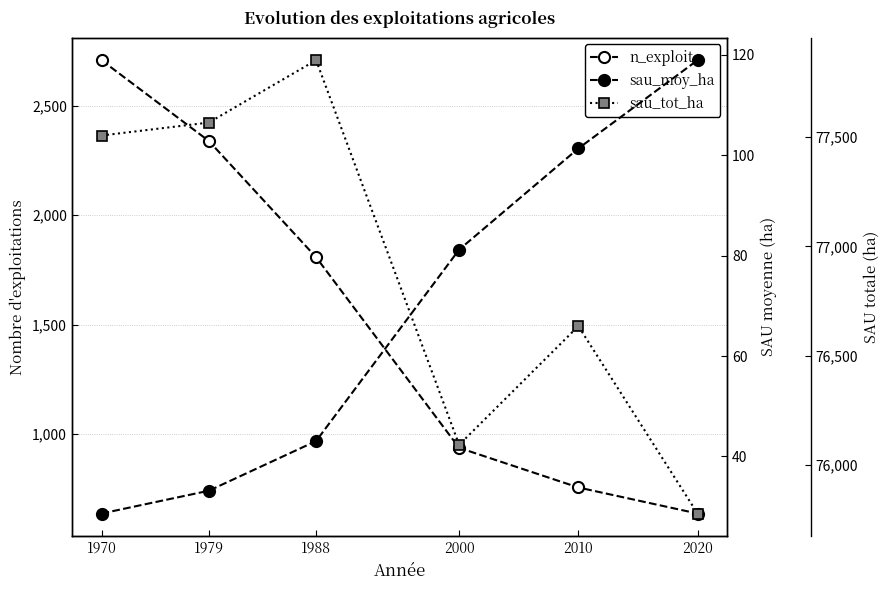

True or false: sau_tot_ha and n_exploit intersect in this chart.

False